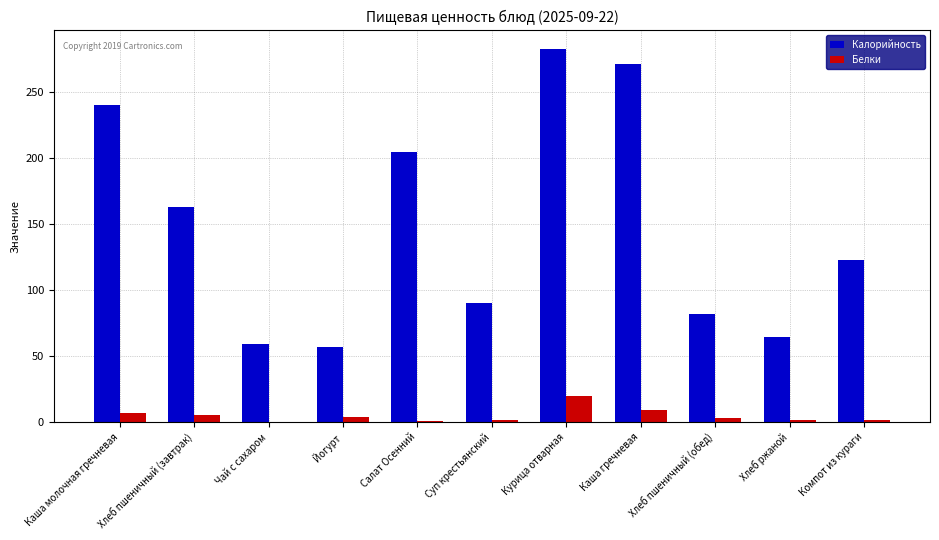

Where is Калорийность nearest to the value 169?

Хлеб пшеничный (завтрак)